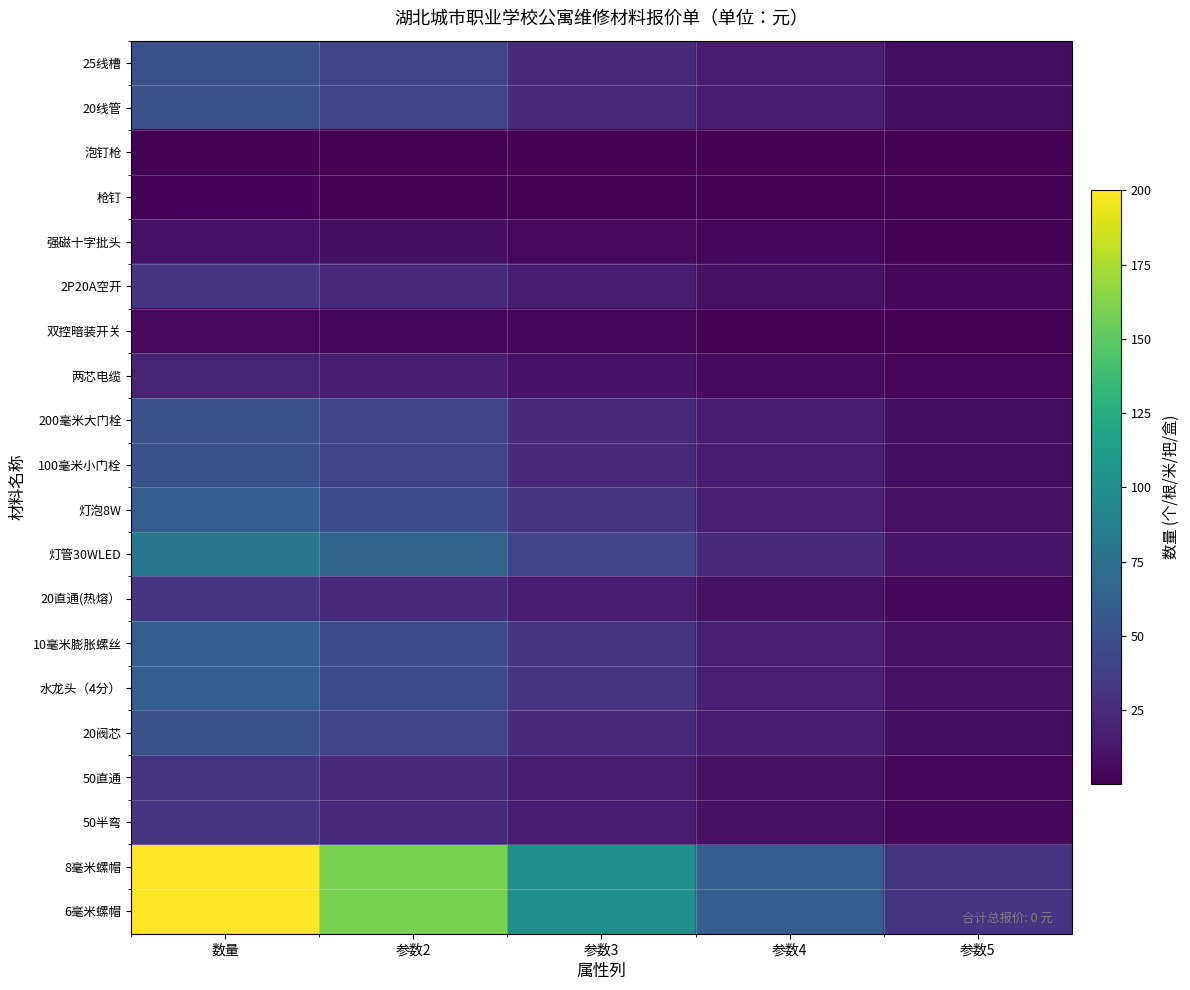

At which category is the sum across all series the highest?

数量